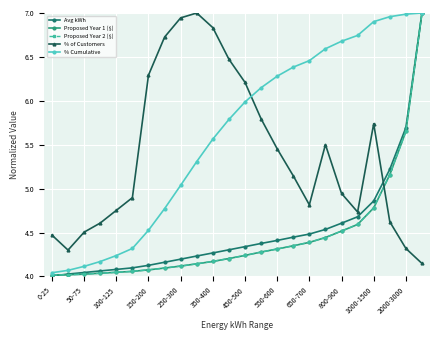

Is this an area chart (filled region under the line)?

No